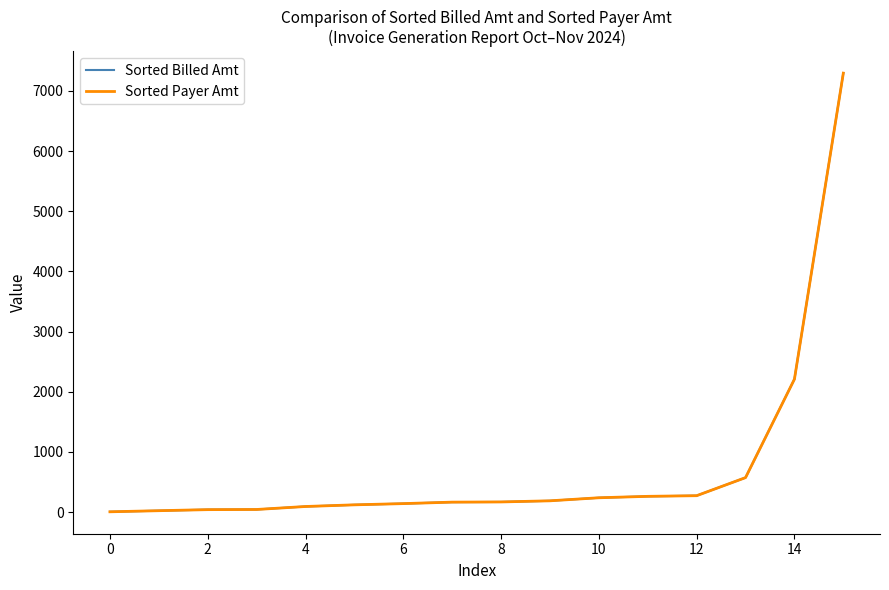

Which series has the widest spread of values?

Sorted Billed Amt